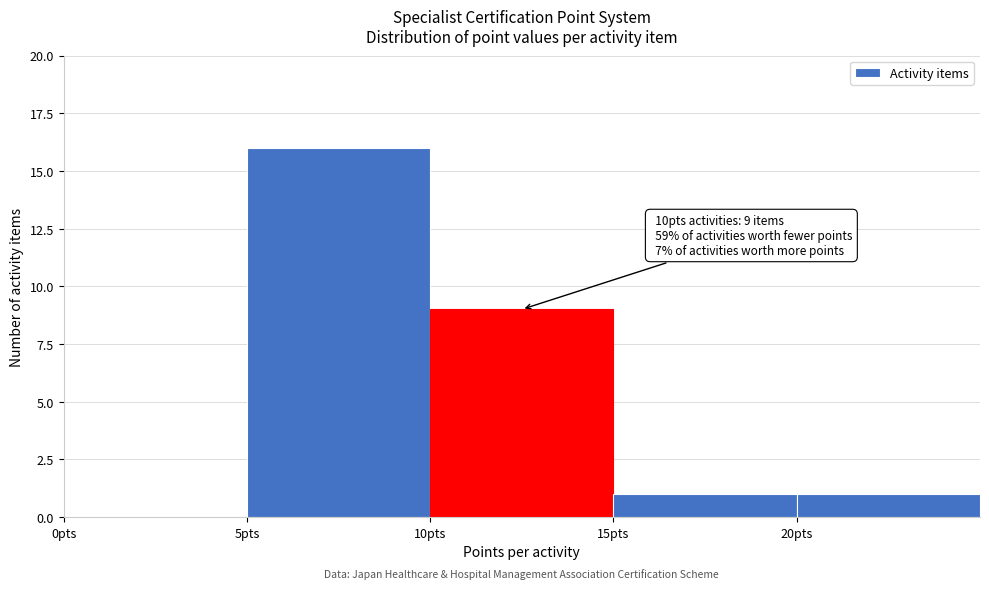

Which range on the x-axis has the tallest bar?

5 to 10